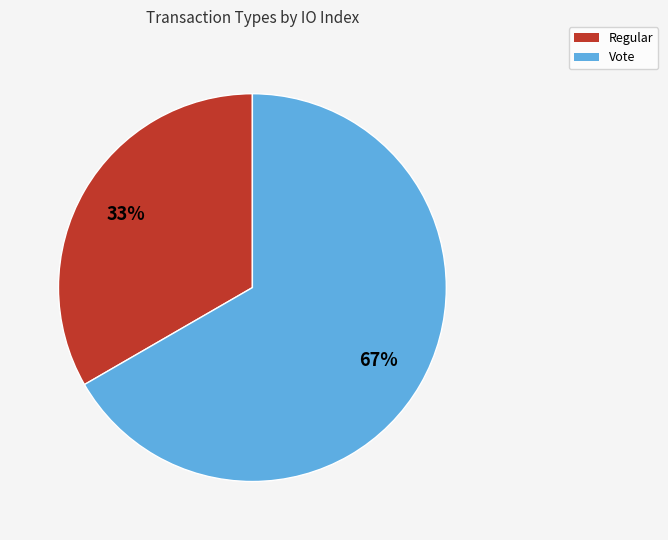

Is there a majority slice in this chart?

Yes